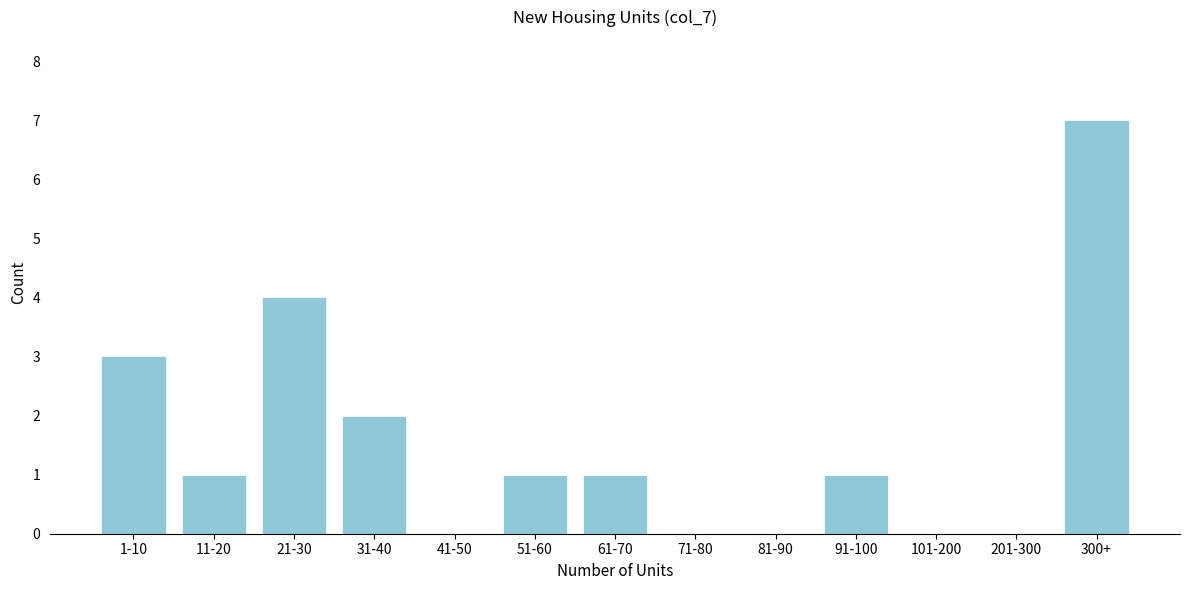

Reading right to left, transcribe all the data shown in this chart.

300+=7	201-300=0	101-200=0	91-100=1	81-90=0	71-80=0	61-70=1	51-60=1	41-50=0	31-40=2	21-30=4	11-20=1	1-10=3